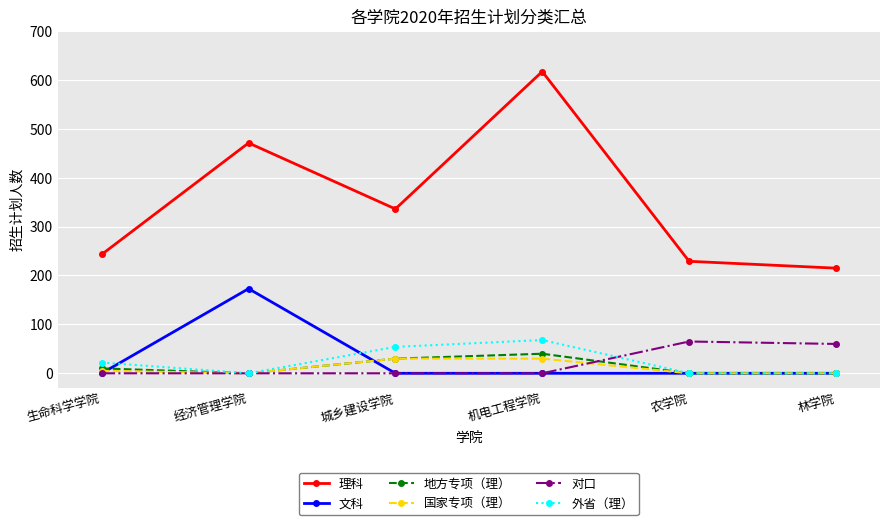

The value of 外省（理） at 林学院 is 0. True or false?

True